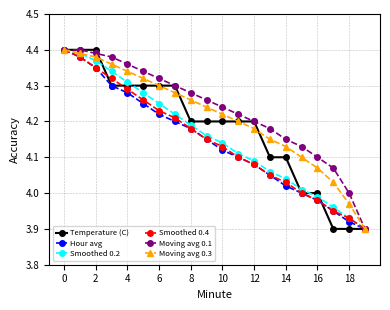

Count the number of data series in this chart.

6